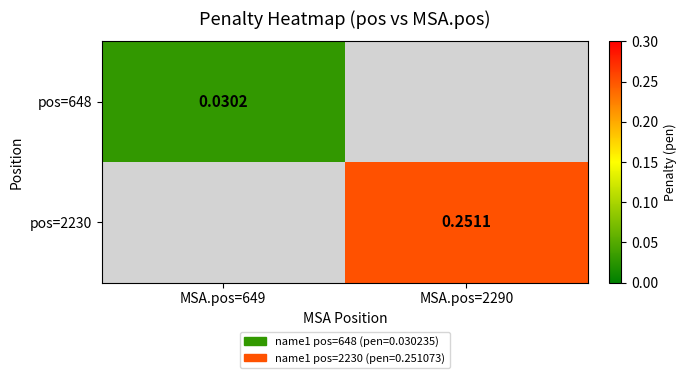

True or false: pos=2230 has a value of 0.3 at MSA.pos=2290.

True